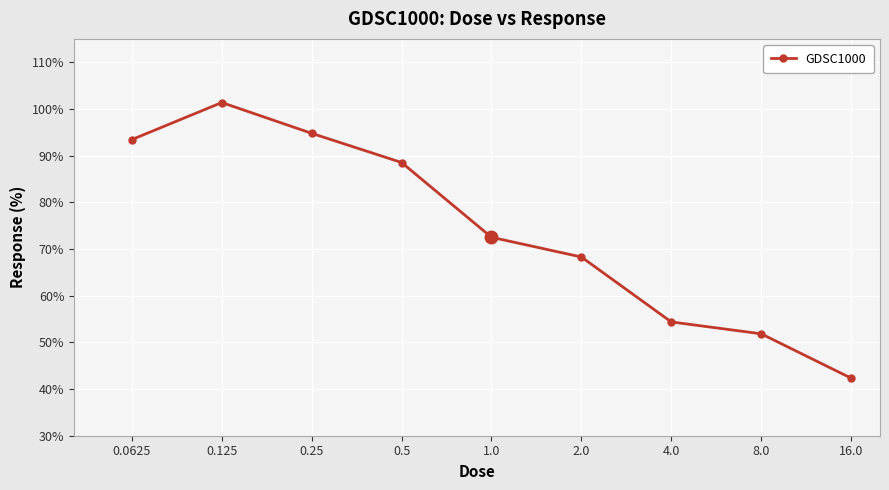

What is the value of the 6th point from the left?

68.3